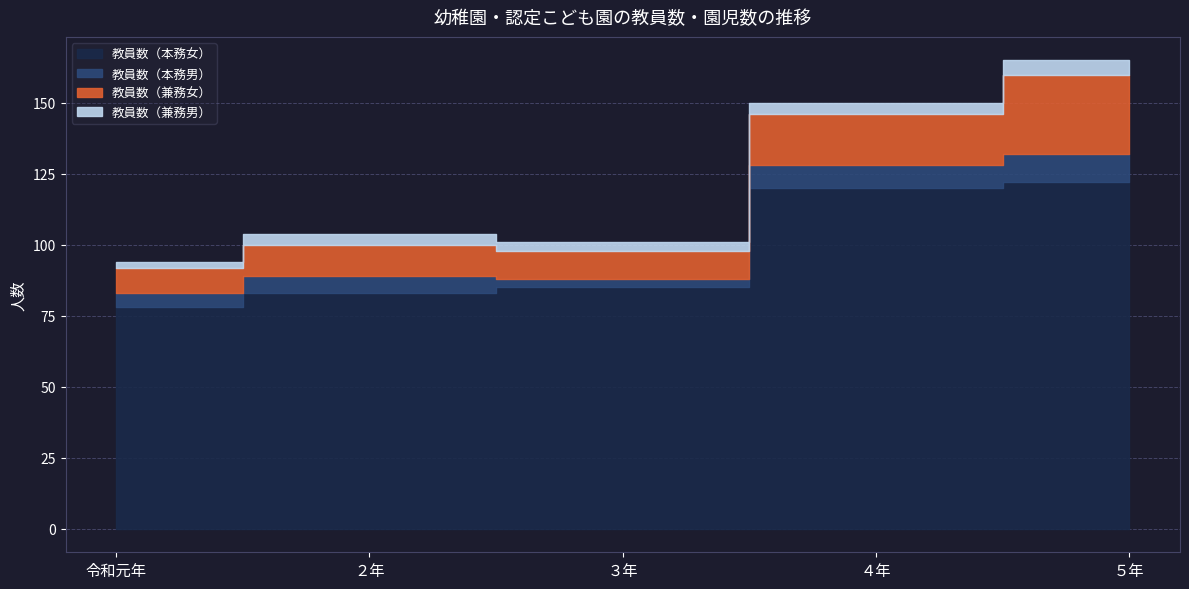

True or false: 教員数（本務女） and 教員数（本務男） intersect in this chart.

False